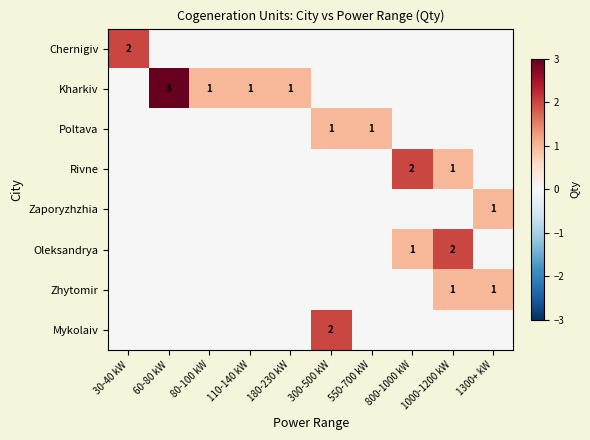

The Kharkiv series shows 1 at 80-100 kW. True or false?

True